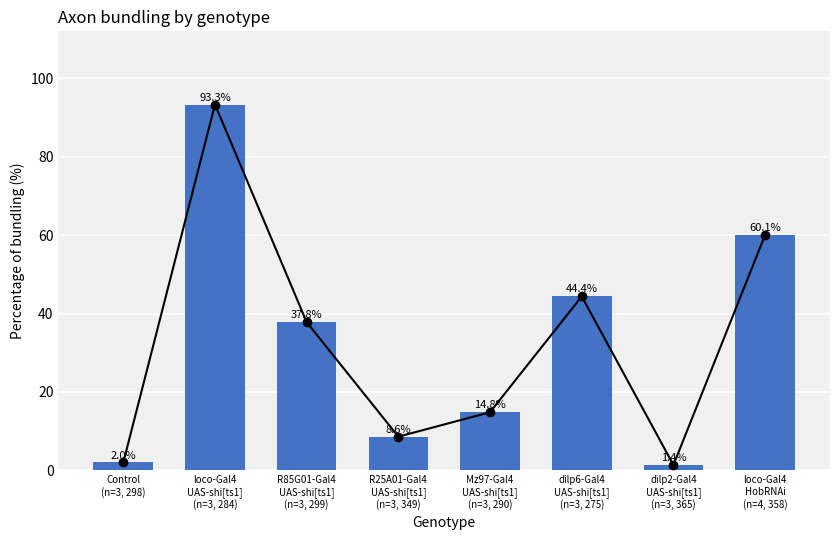

Which label corresponds to the largest value in the chart?

loco-Gal4
UAS-shi[ts1]
(n=3, 284)